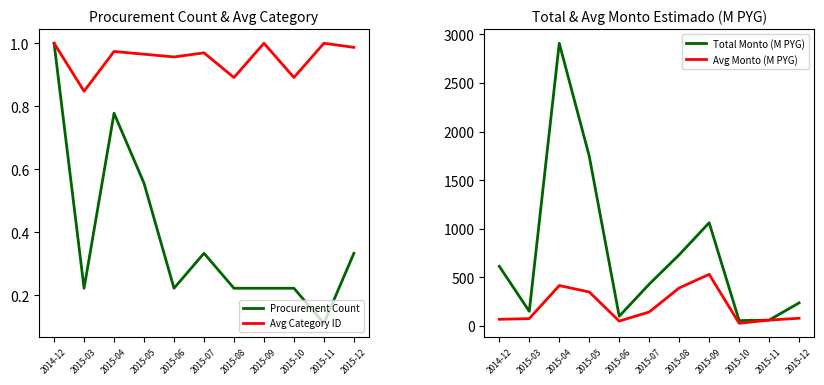

List the series in order of their peak value, highest first.

Total Monto (M PYG), Avg Monto (M PYG), Procurement Count, Avg Category ID